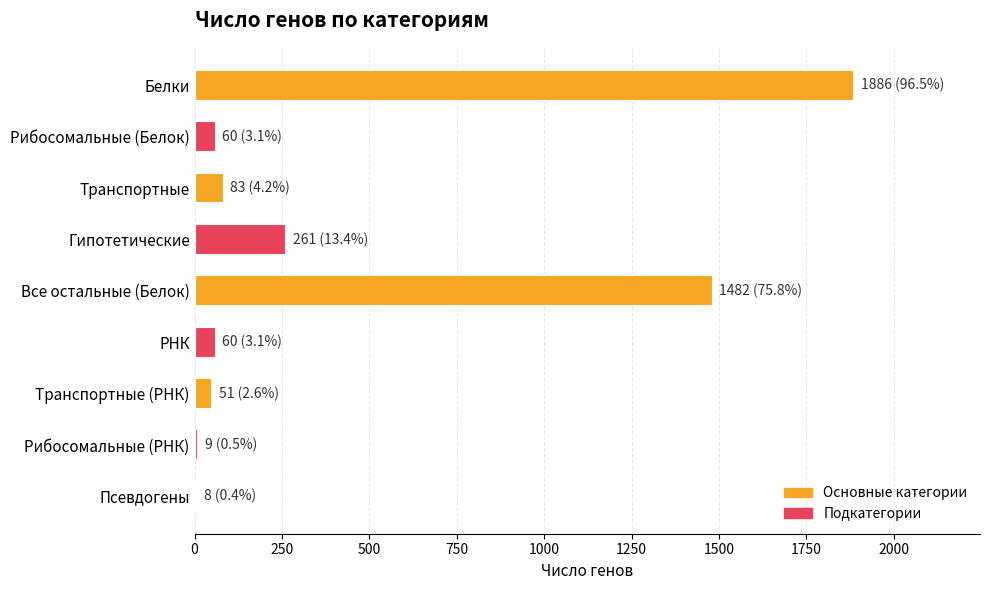

Are the bars grouped side by side (vs. stacked)?

No